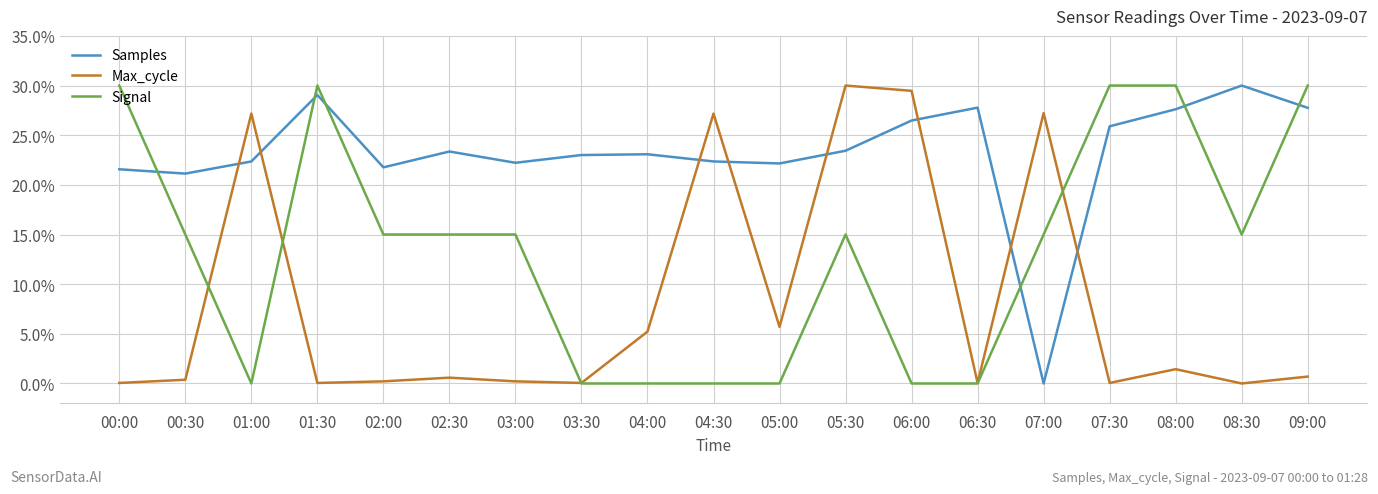

How many times do Samples and Signal cross each other?

6